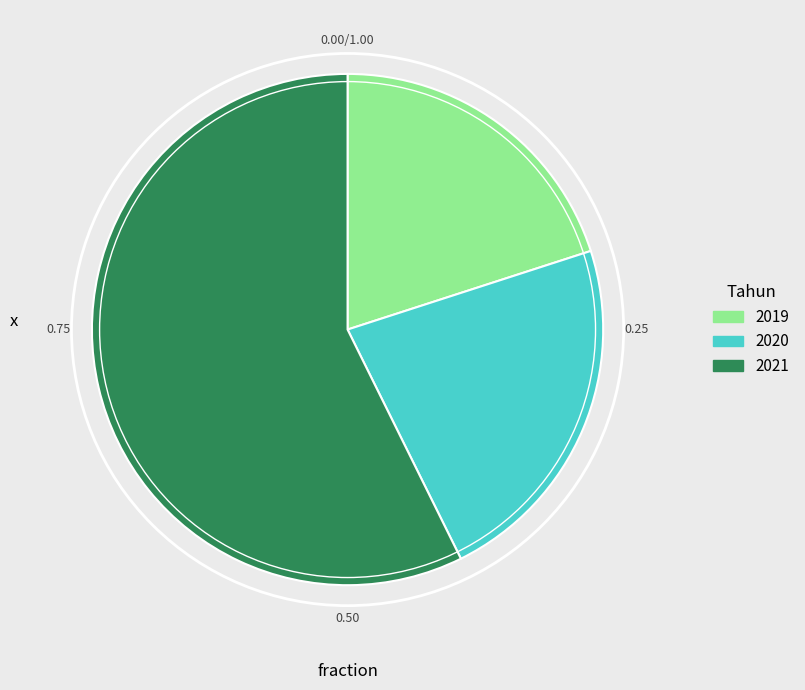

Which category has the smallest portion of the pie?

2019